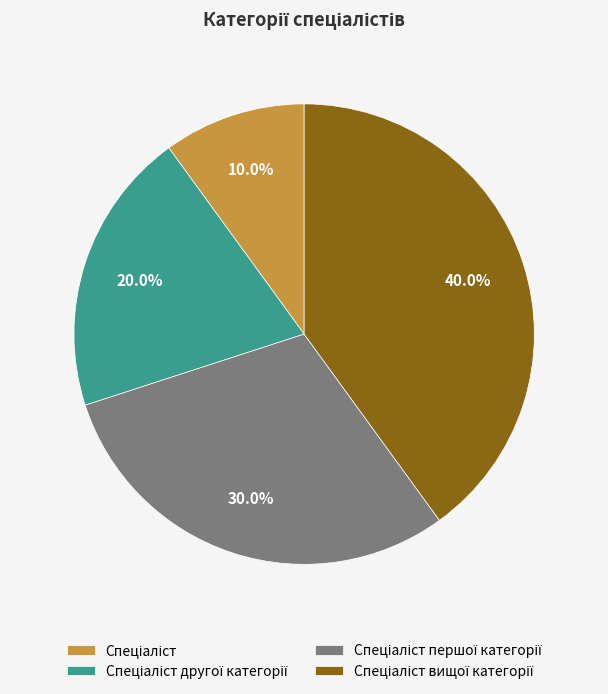

Does any single category account for the majority?

No